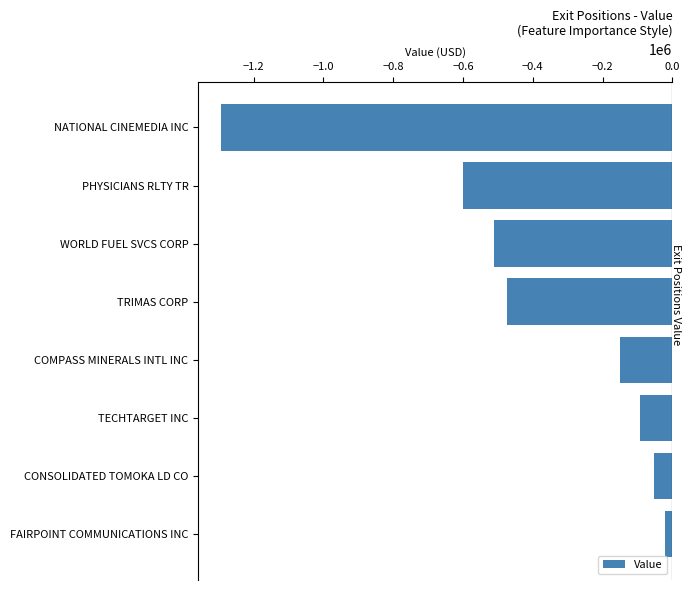

What is the sum of the values at NATIONAL CINEMEDIA INC and TRIMAS CORP?

-1768559